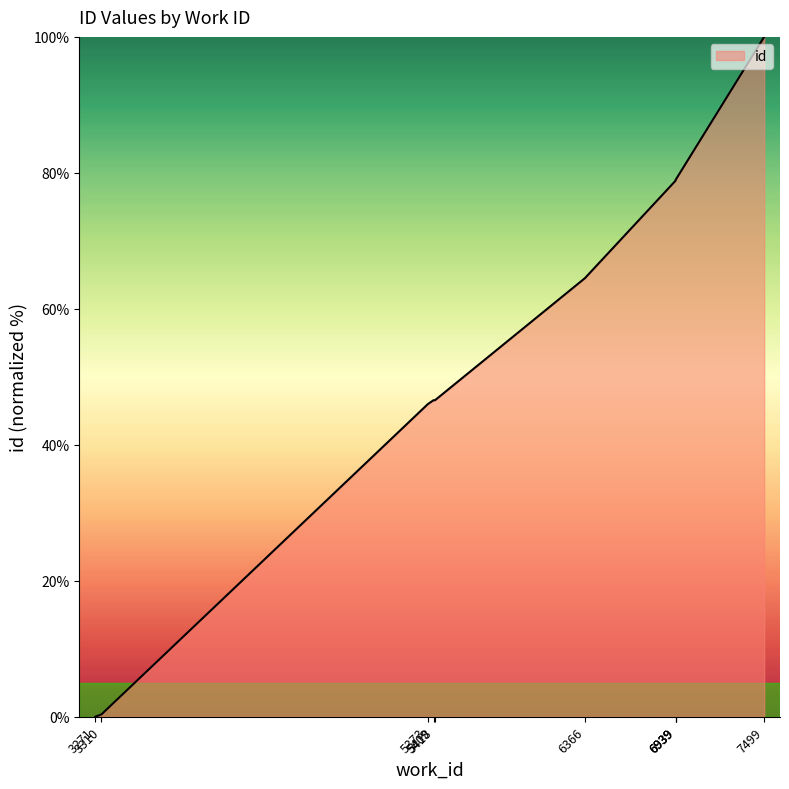

What is the change in value from 5418 to 6939?

+32.3